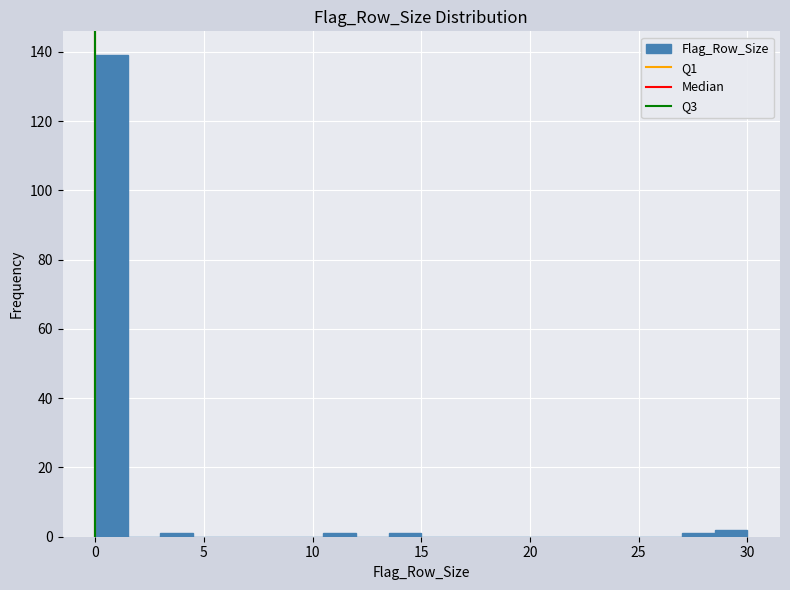

Read against the x-axis, roughly where is the centre of the tallest bar?

1.0